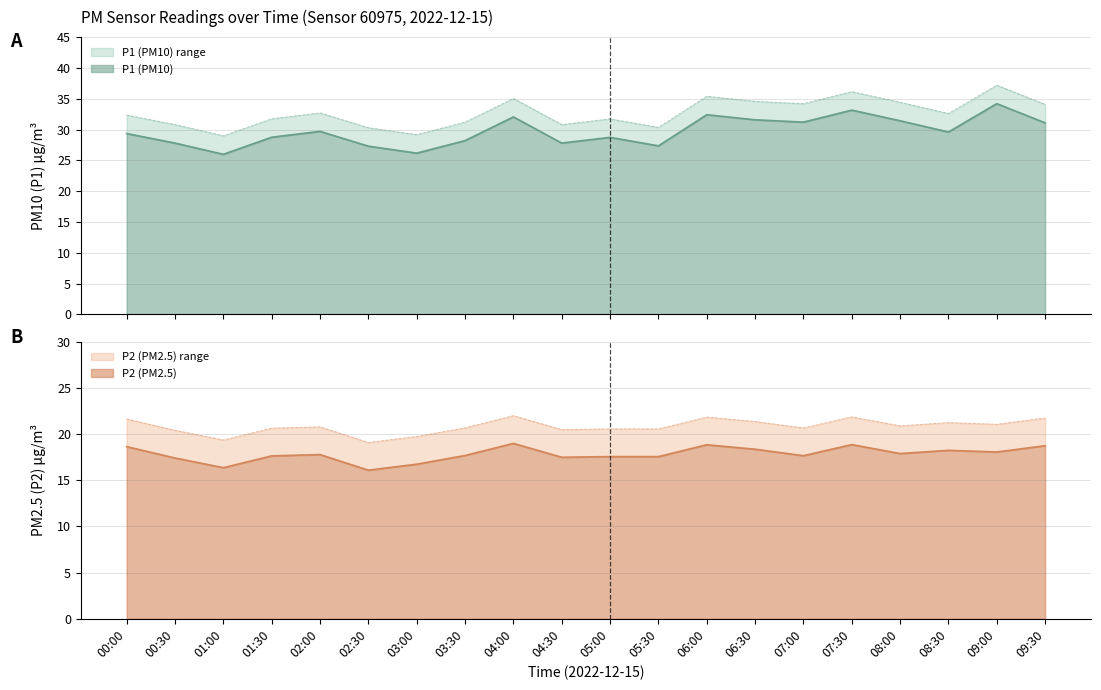

What position from the left is 09:30?

20